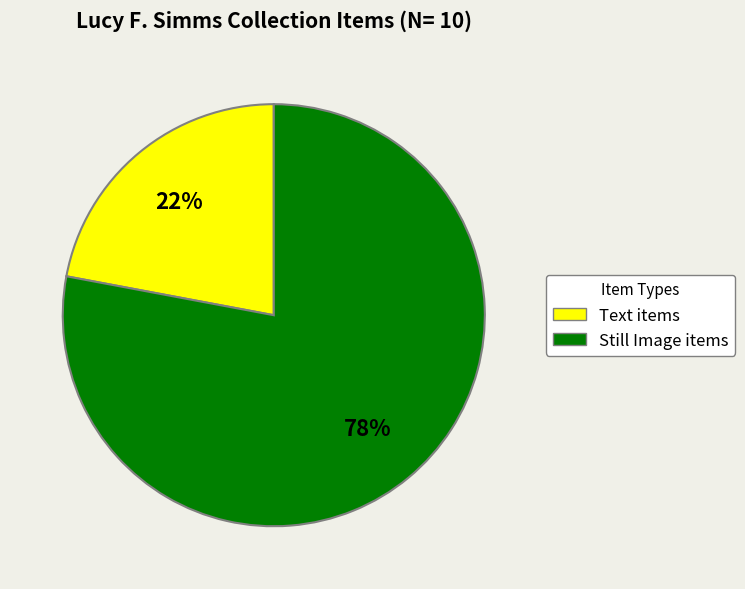

To the nearest percent, what is the average slice percentage?

50%